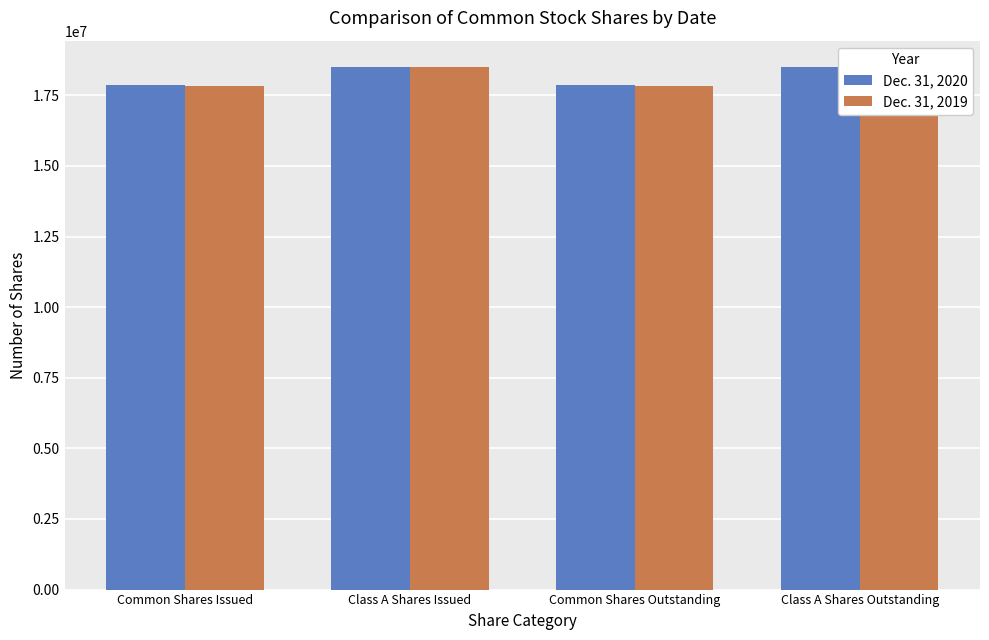

What position from the right is Class A Shares Outstanding?

1